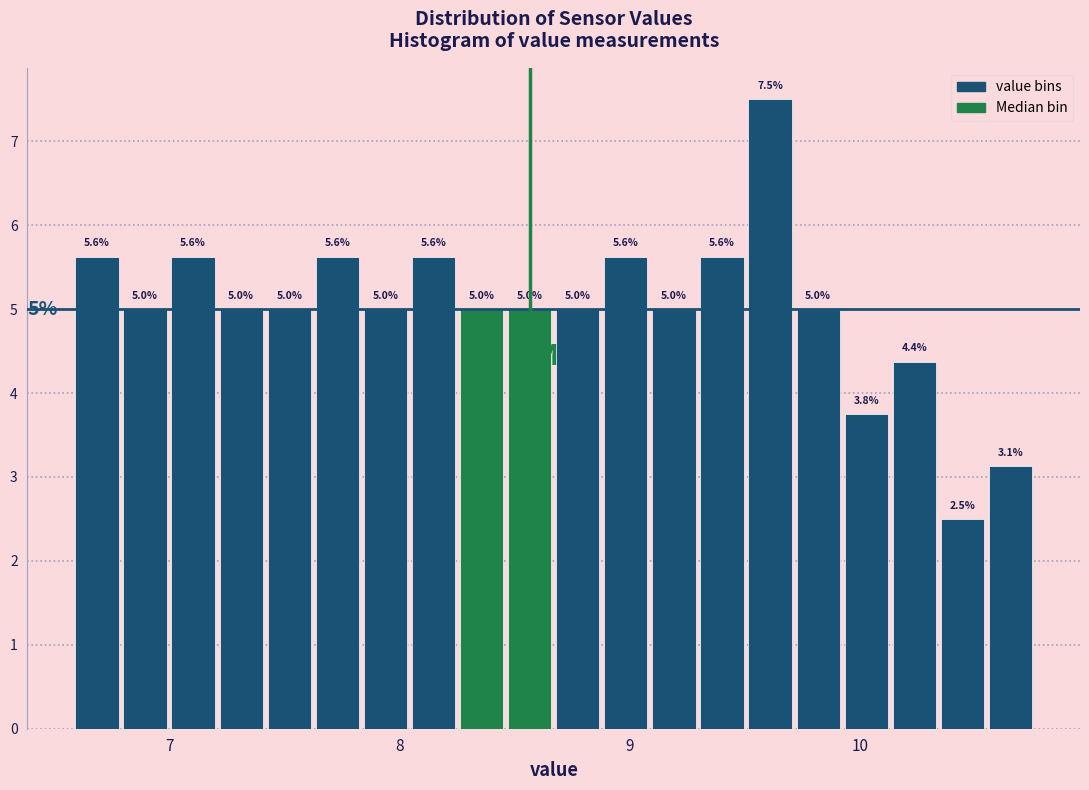

Around what value on the x-axis is the tallest bar? Give the approximate position of its centre, as read against the axis.

9.6